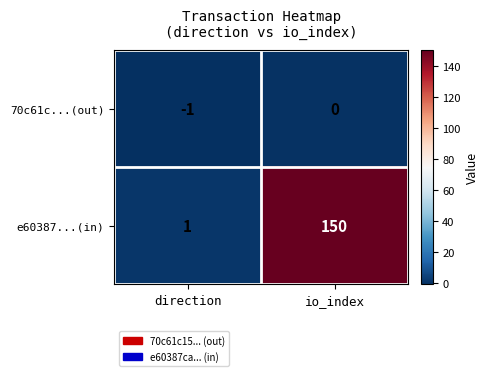

At which category is the sum across all series the highest?

io_index